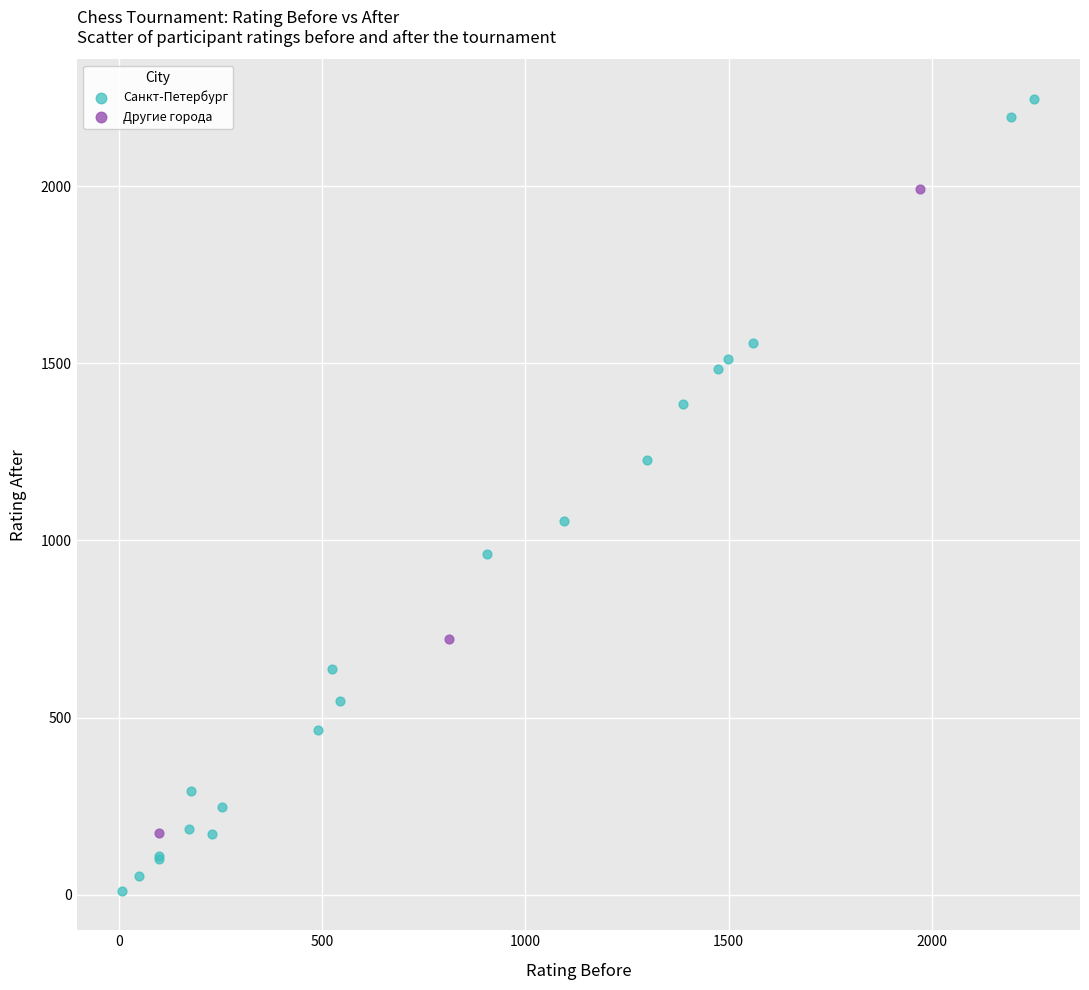

Which series reaches the minimum Y coordinate?

Санкт-Петербург